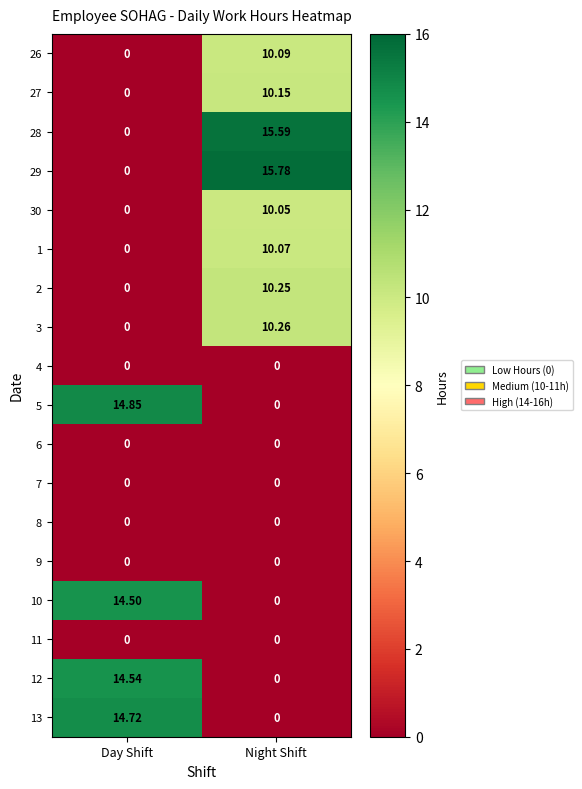

Which category has the highest value across all series?

Night Shift